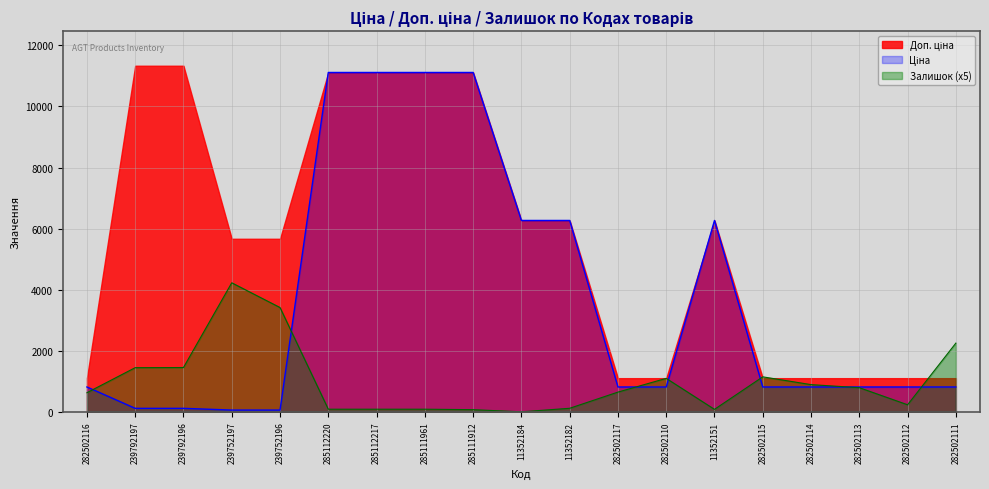

True or false: Залишок and Ціна cross at least once.

True